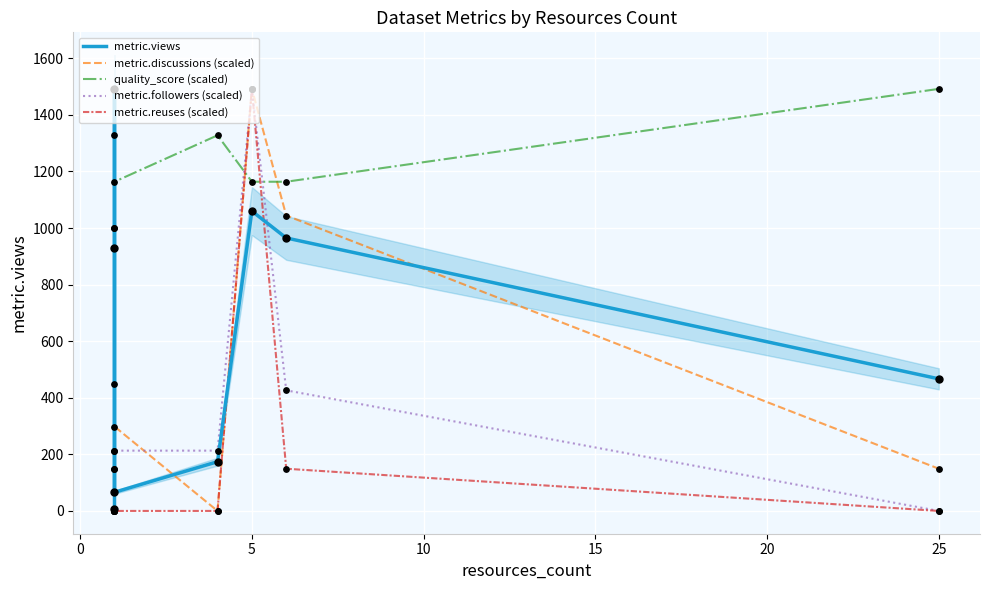

Which series contains the highest Y value?

metric.views